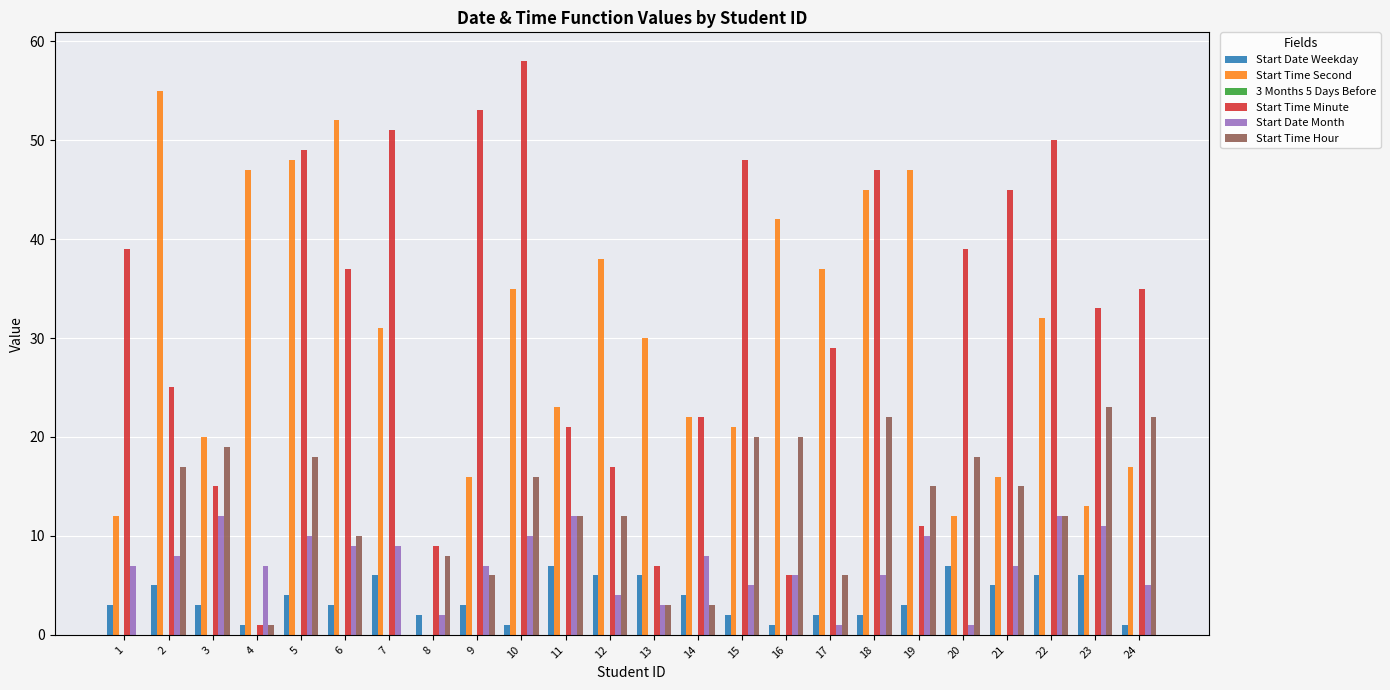

Which category has the highest value across all series?

10